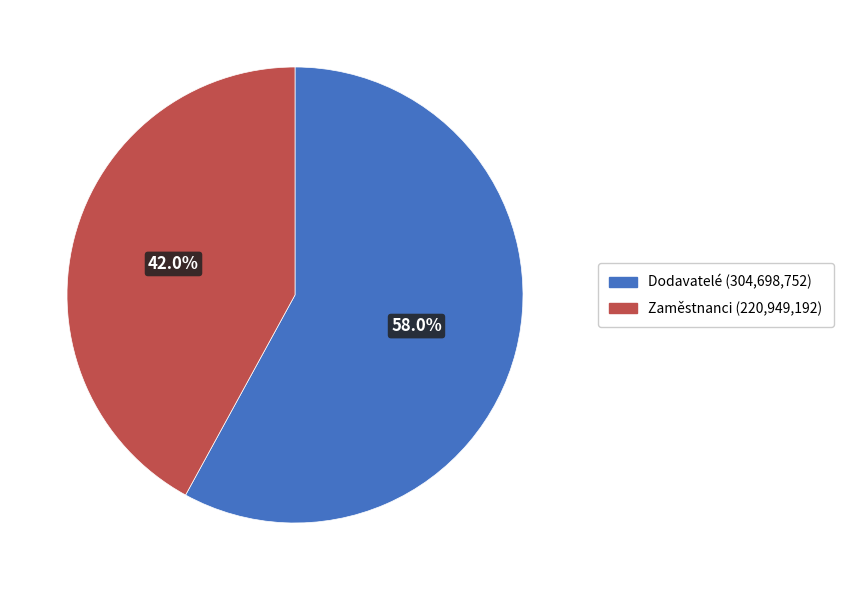

Is Dodavatelé the majority of the pie?

Yes